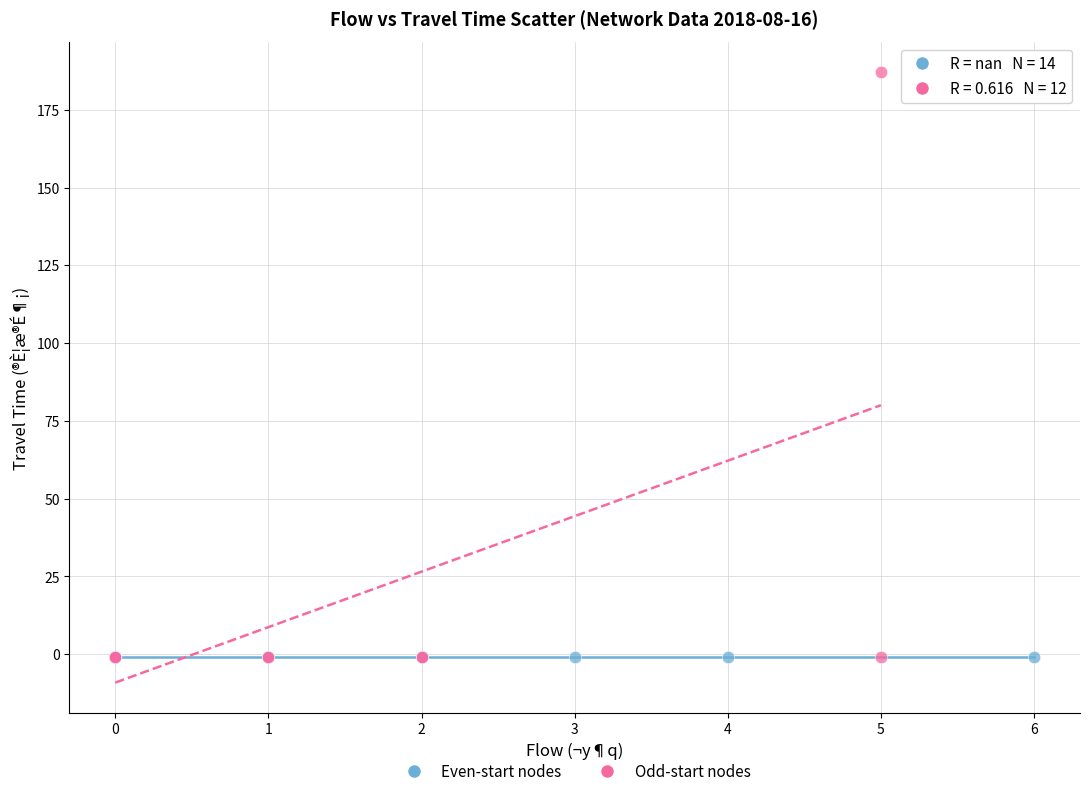

What are all the series names shown in the legend?

Even-start nodes, Odd-start nodes